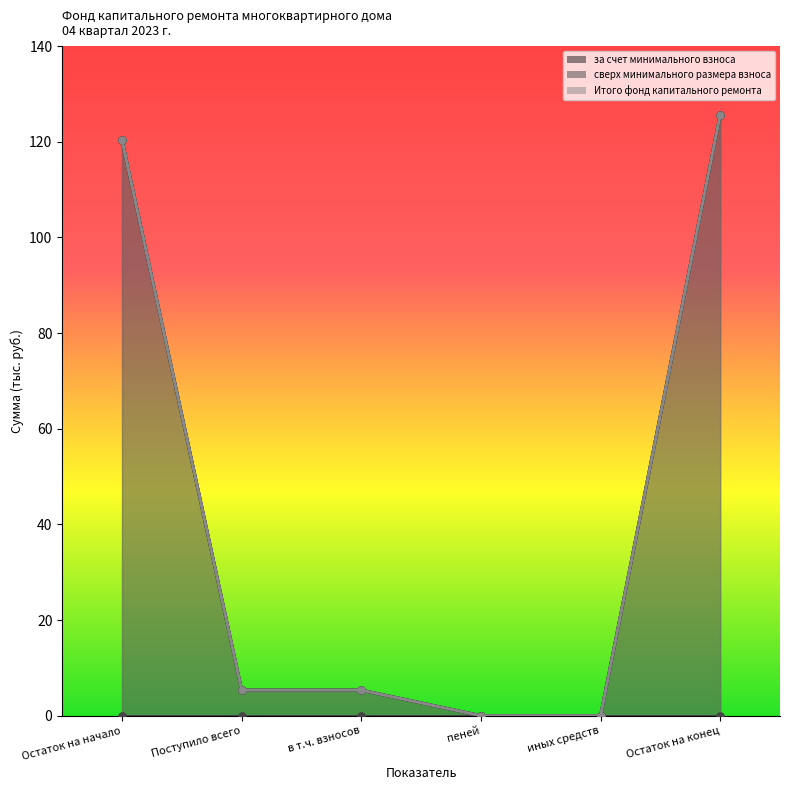

Which series has the widest spread of values?

за счет минимального взноса